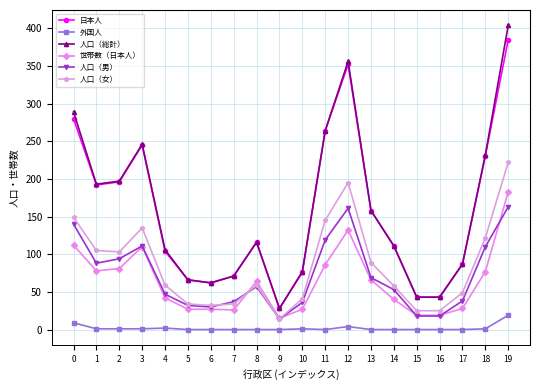

True or false: 外国人 and 日本人 cross at least once.

False